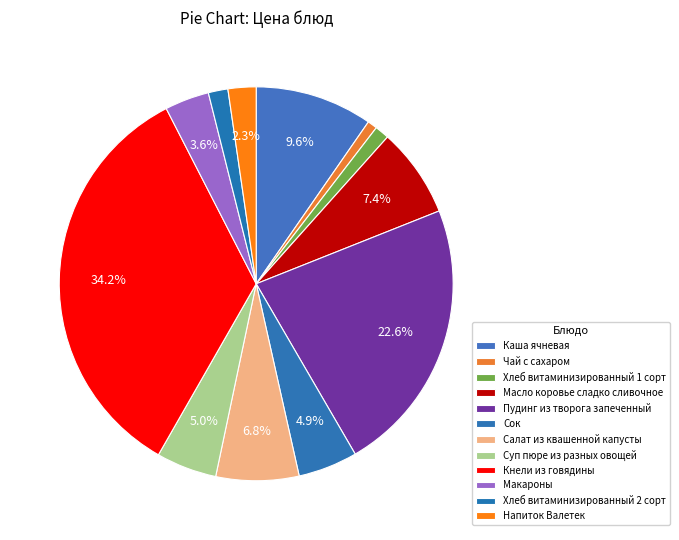

Is there any slice that represents more than half of the pie?

No